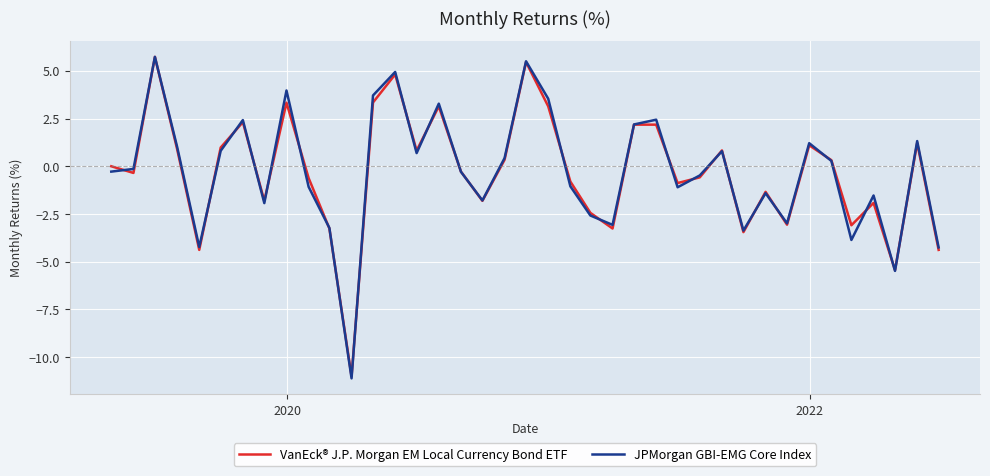

At how many categories does at least one series exceed -5?

37